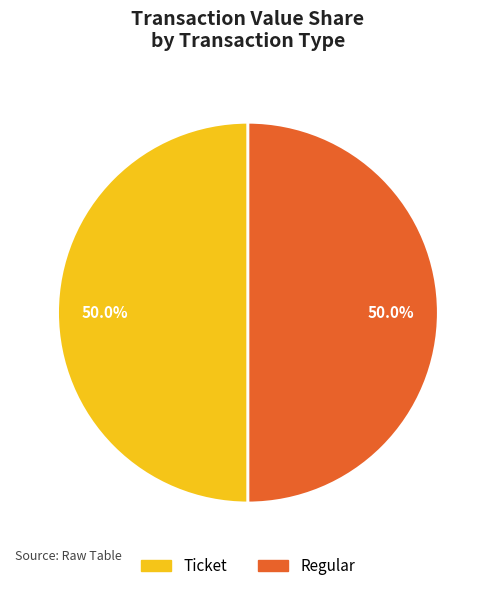

How many segments does this pie chart have?

2